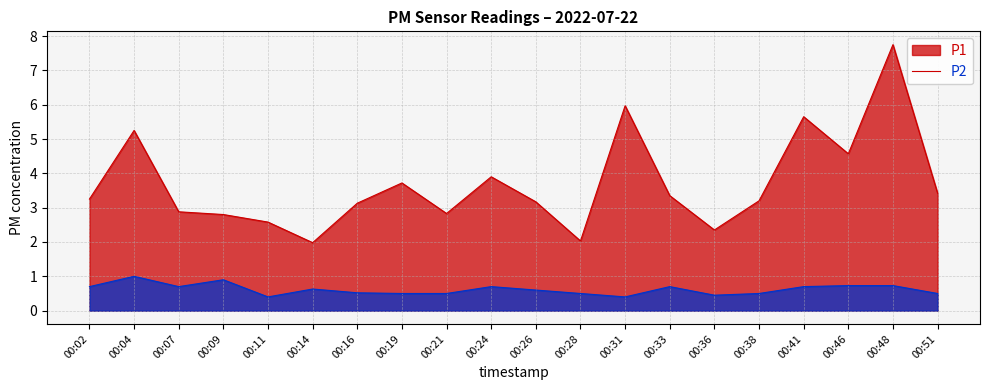

Where is the first local maximum for P1?

00:04